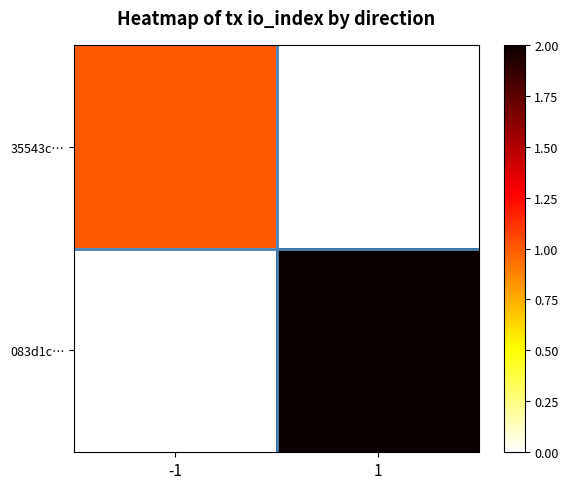

Which series changed the most between -1 and 1?

083d1c…